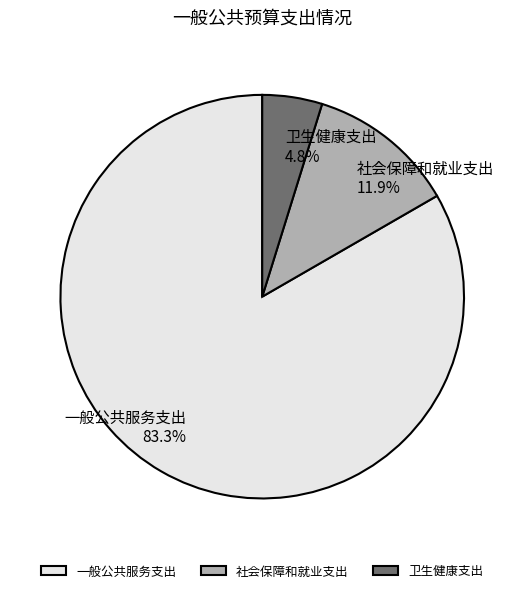

To the nearest percent, what percentage of the pie is 一般公共服务支出?

83%